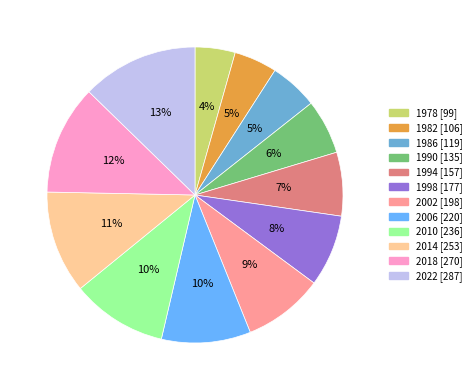

How many slices are in this pie chart?

12